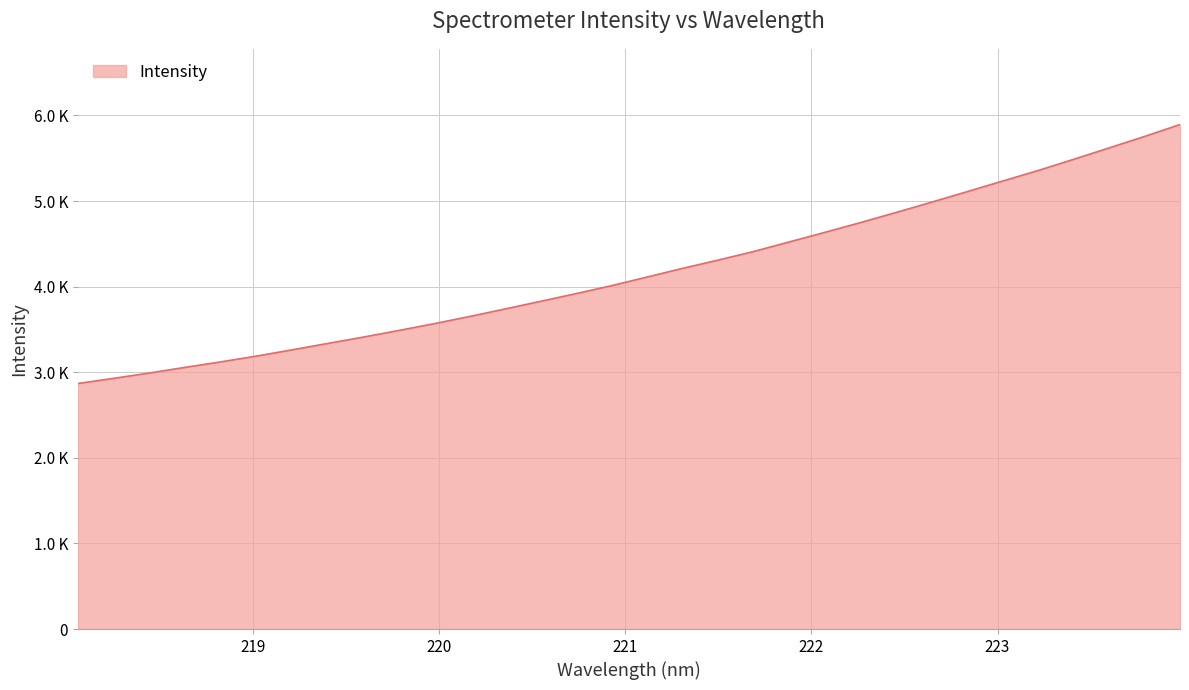

What is the label of the 17th point from the right?

220.9264